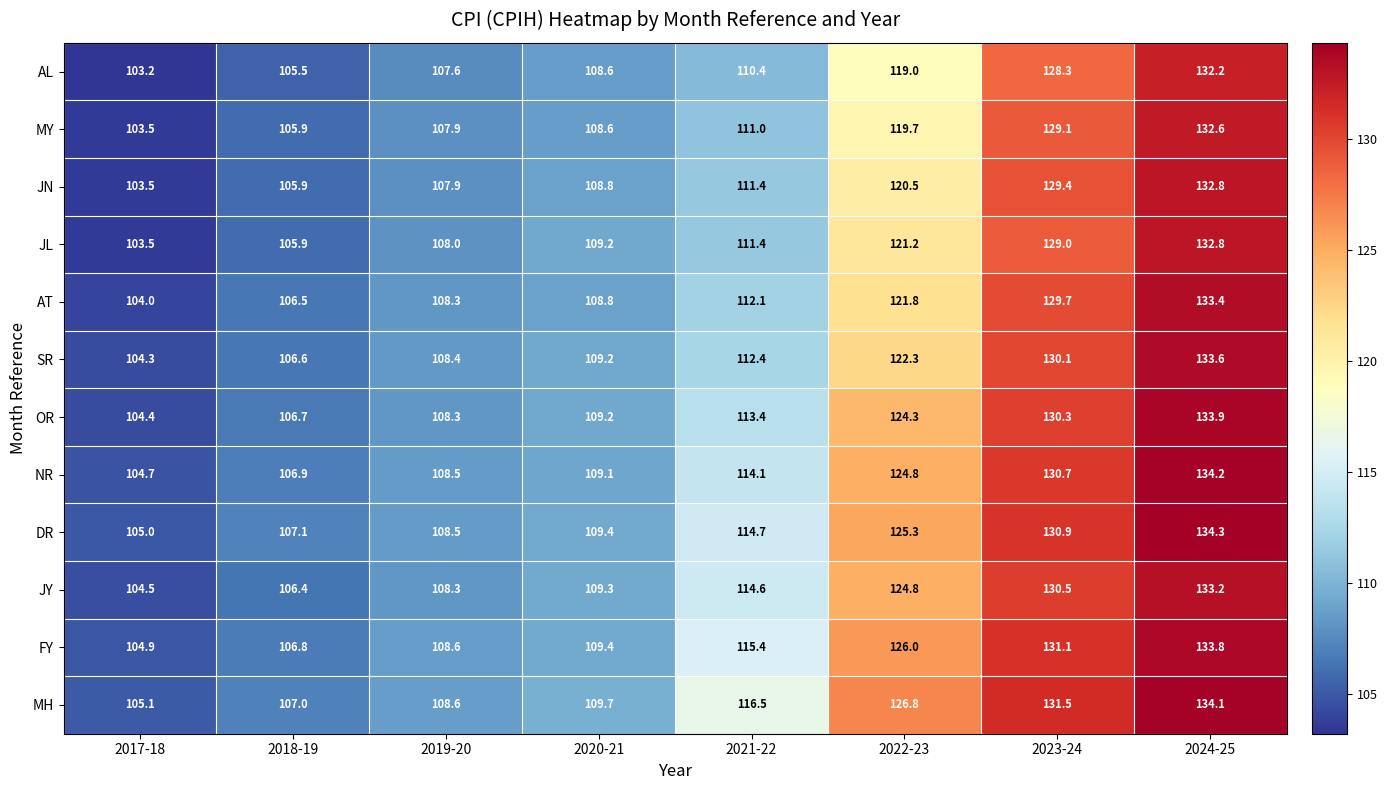

What is the total value across all series at 2022-23?

1476.5